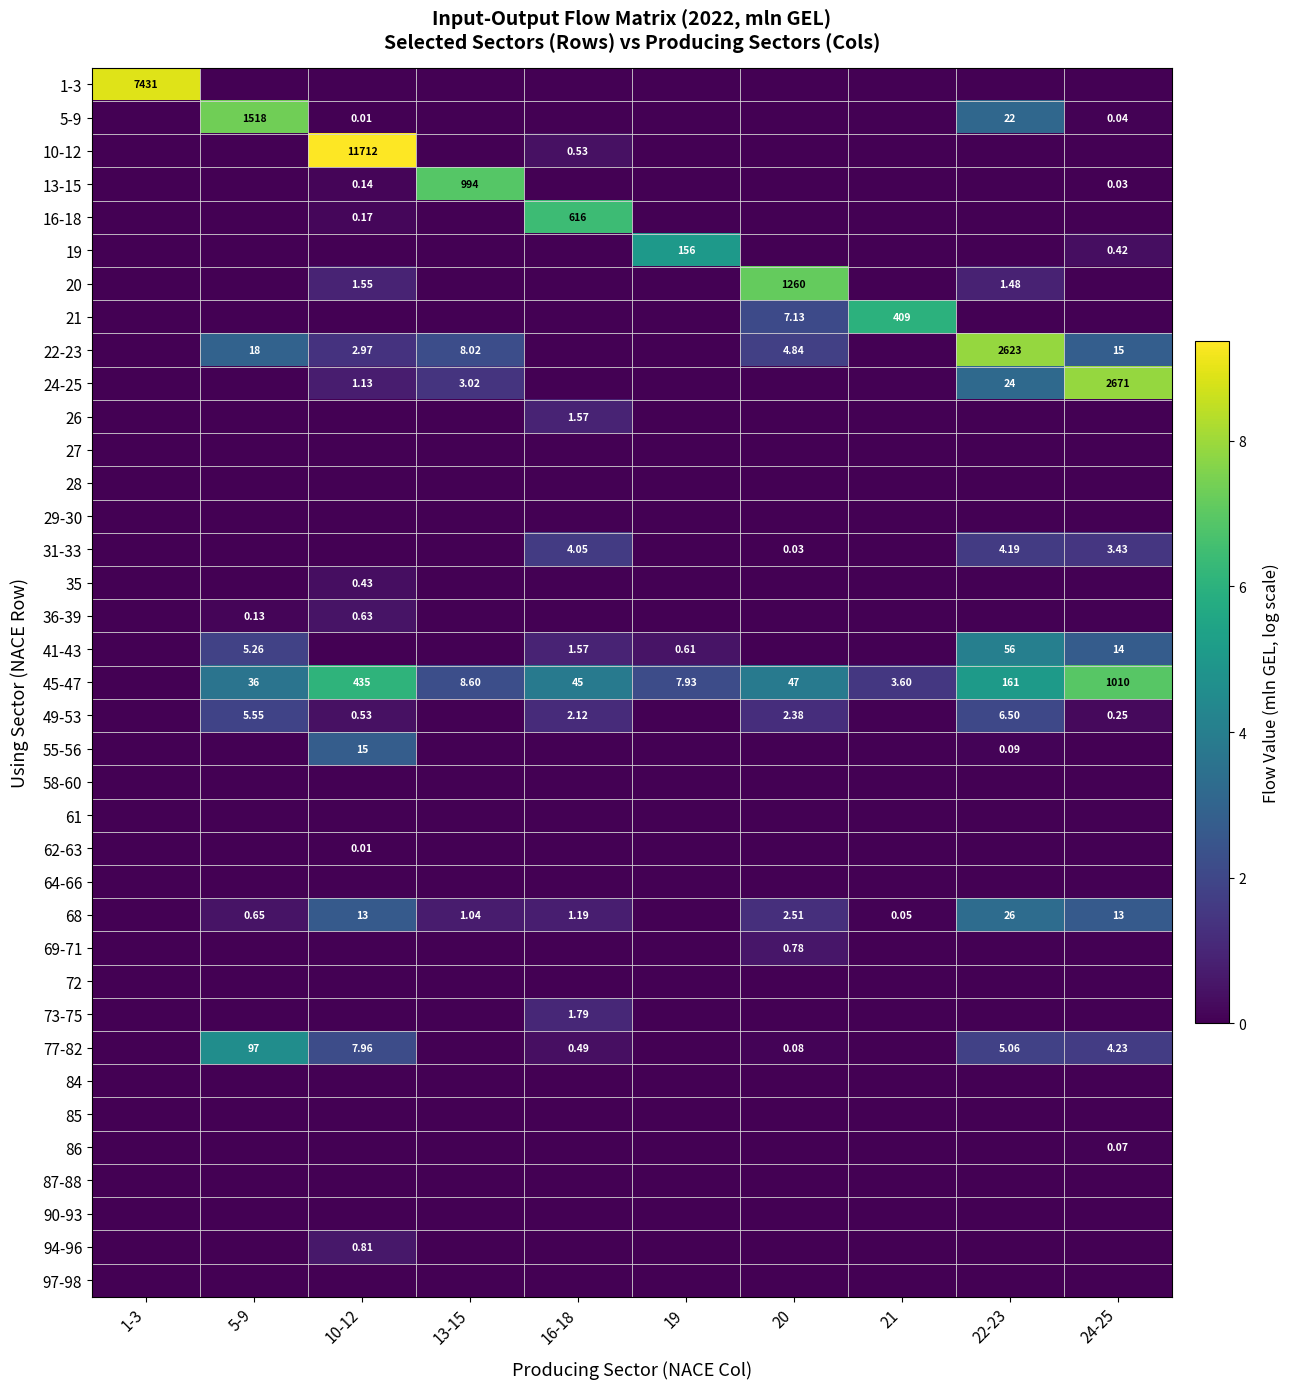

The value of 28 at 13-15 is 0.0. True or false?

True